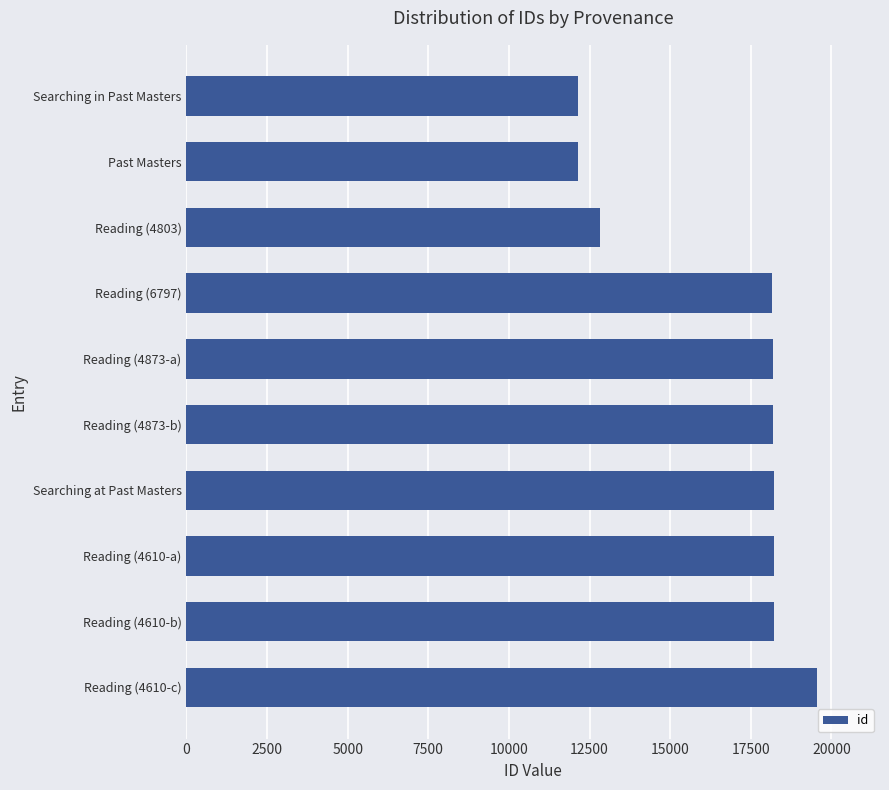

Does the chart contain stacked bars?

No